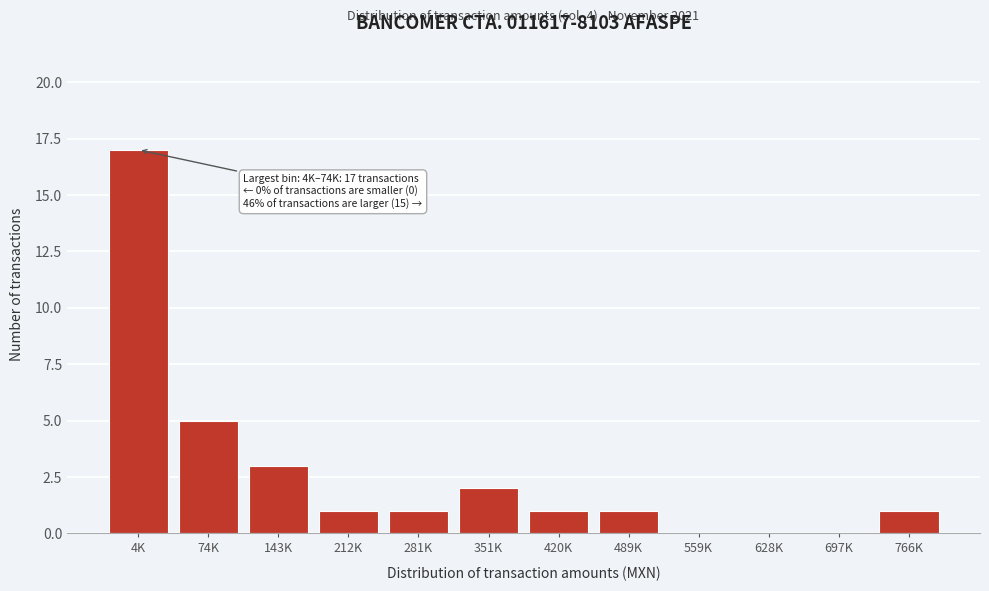

Reading left to right, what are all the values shown in this chart?

4K=17	74K=5	143K=3	212K=1	281K=1	351K=2	420K=1	489K=1	559K=0	628K=0	697K=0	766K=1